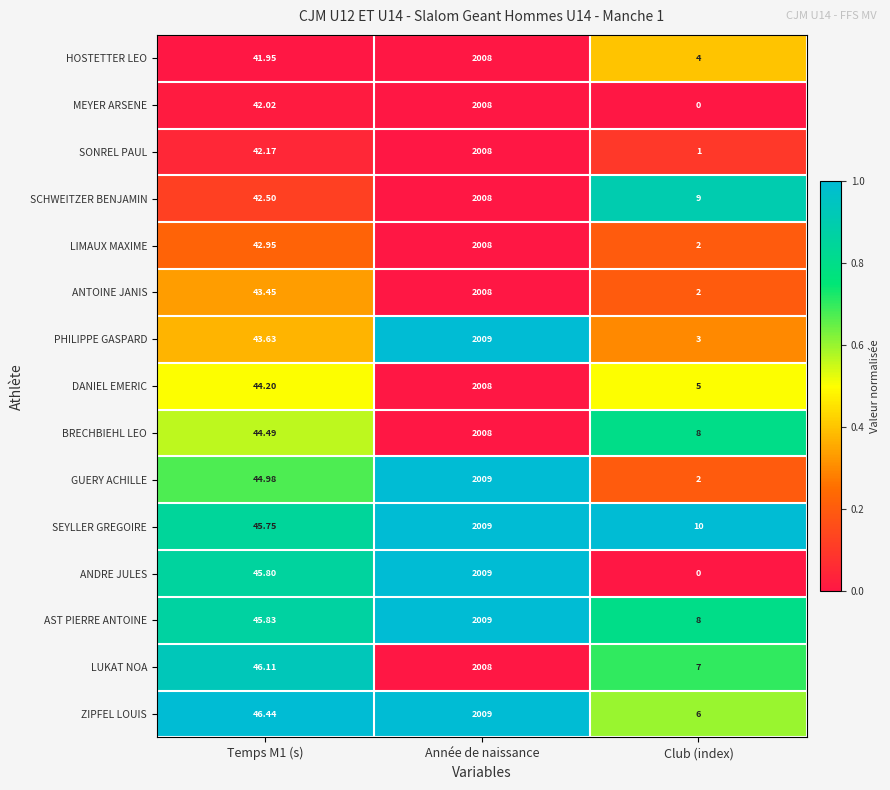

Is the value of PHILIPPE GASPARD at Club (index) greater than the value of ANTOINE JANIS at Temps M1 (s)?

No